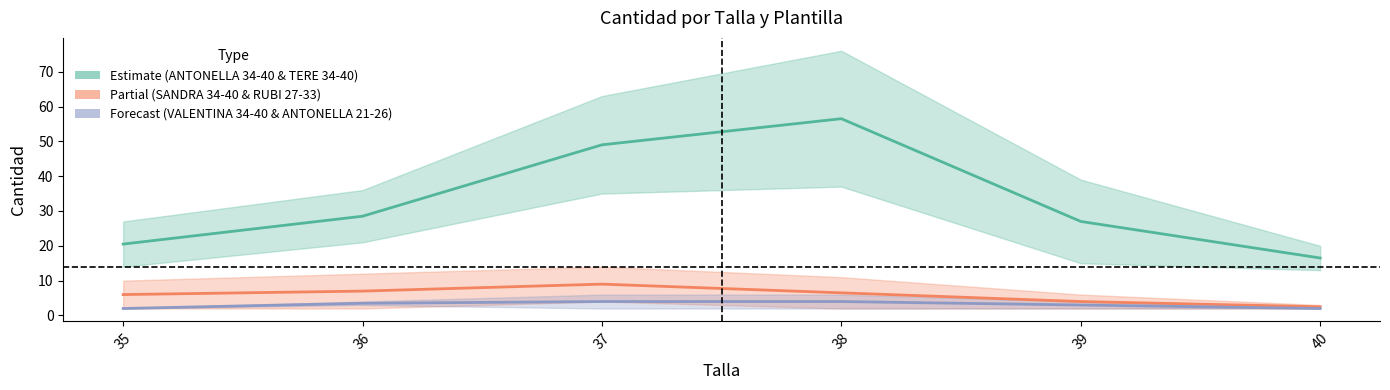

What is the average value of the Estimate (ANTONELLA 34-40 & TERE 34-40) series?

33.0